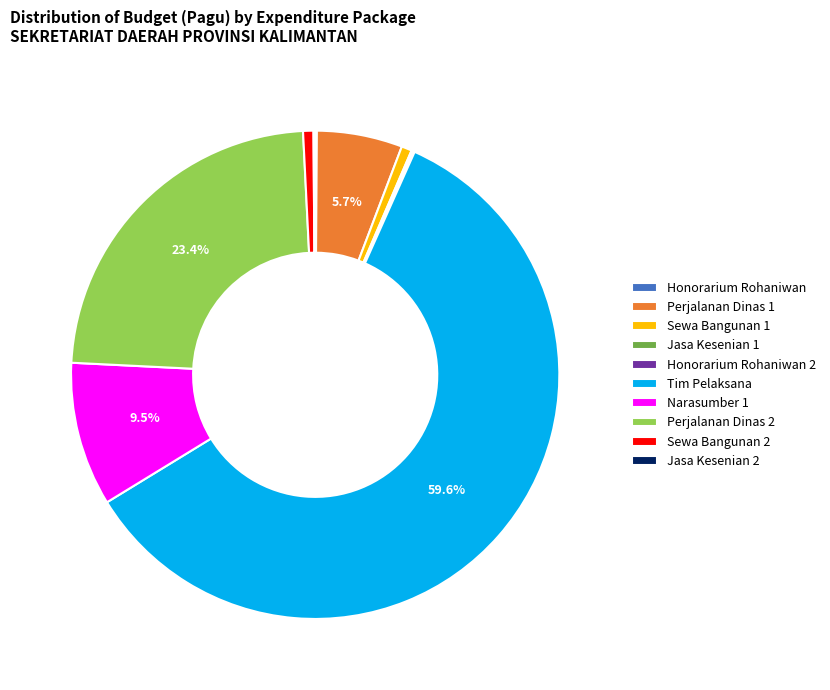

Which category has the biggest portion of the pie?

Tim Pelaksana